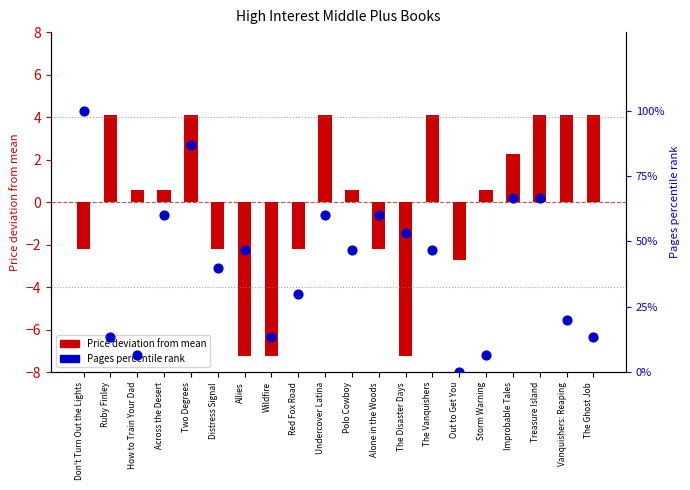

Which series reaches the minimum Y coordinate?

Price deviation